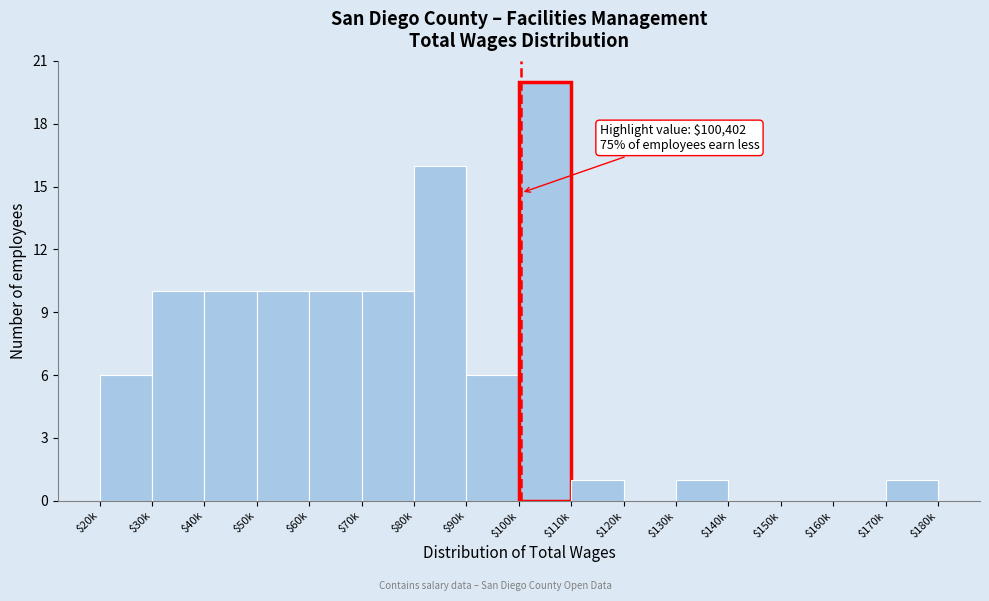

What is the approximate value at $40k?

10